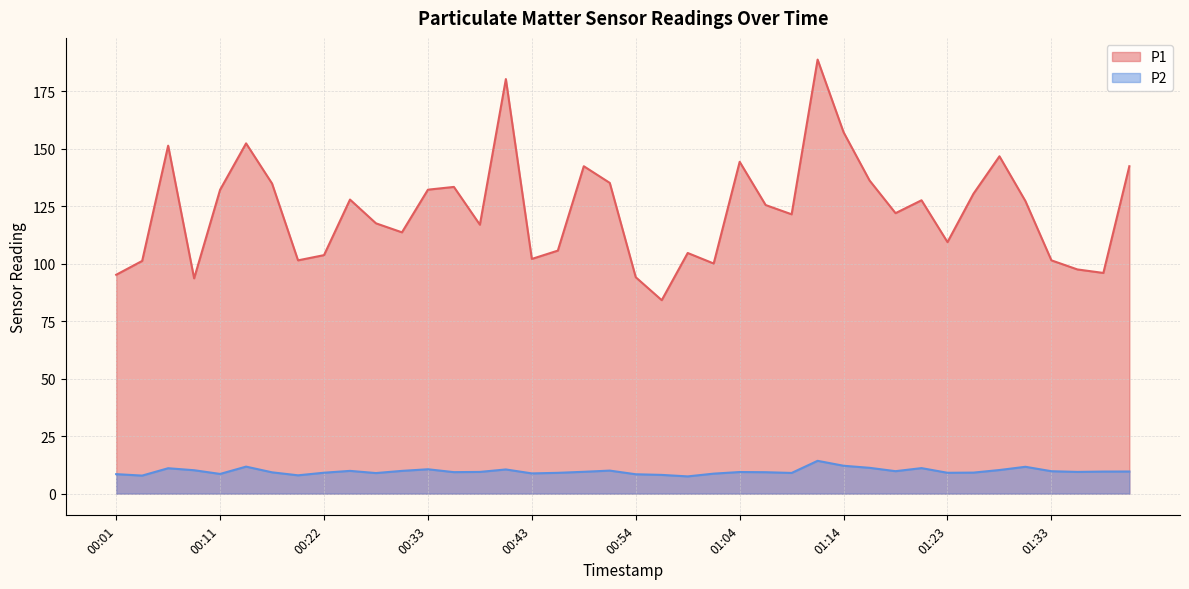

Where is the first local maximum for P2?

00:06